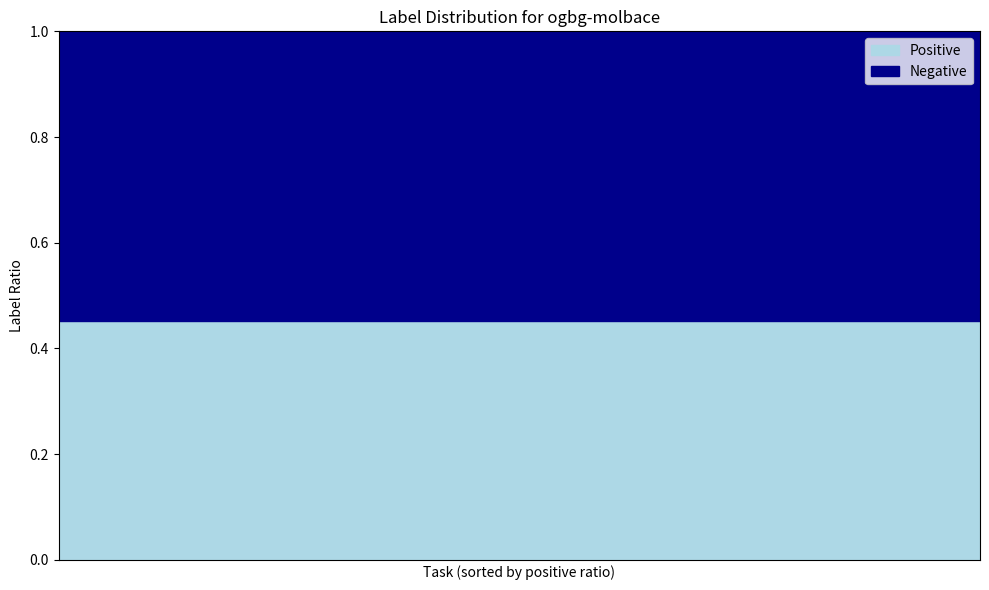

What is the minimum value for Positive?

0.5